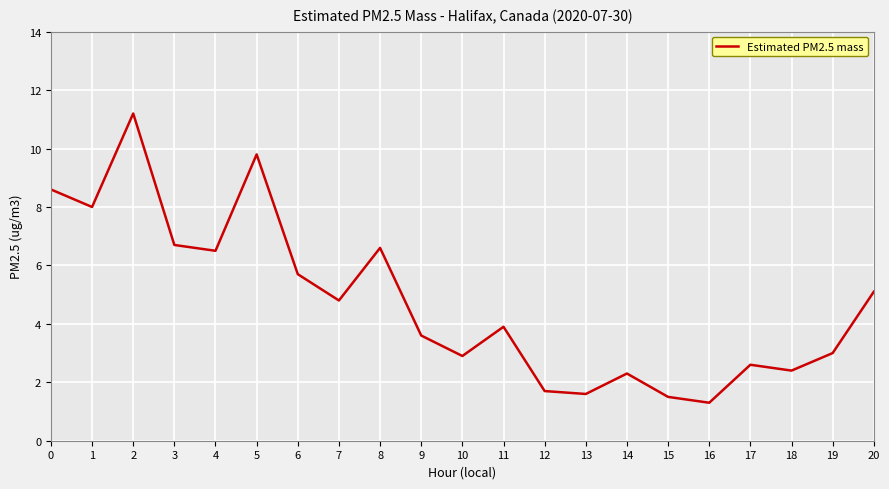

Where is the first local maximum?

2